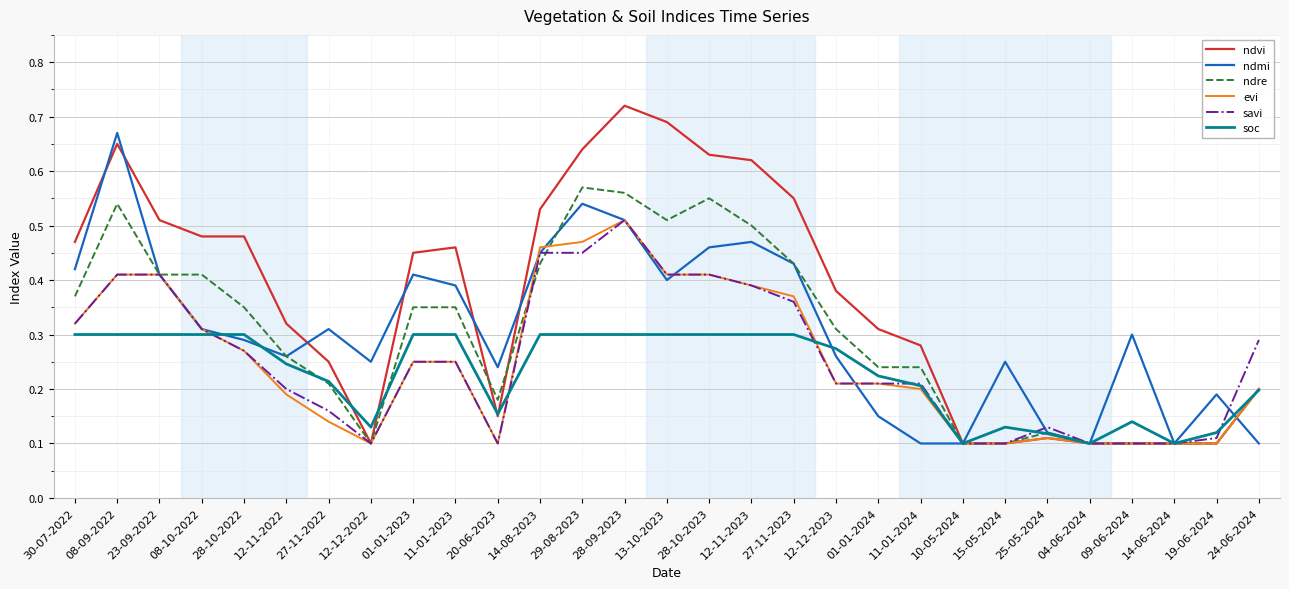

True or false: evi and soc cross at least once.

True